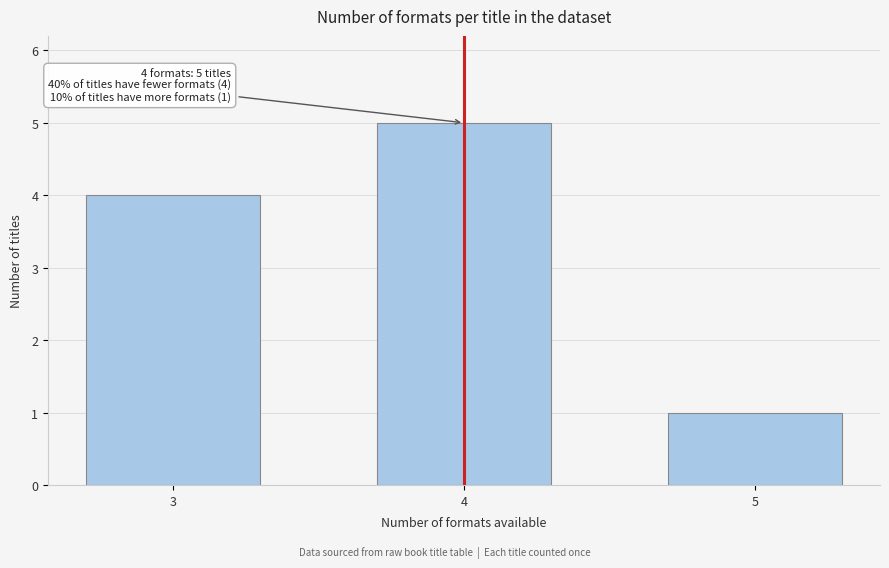

Reading left to right, transcribe all the data shown in this chart.

3=4	4=5	5=1